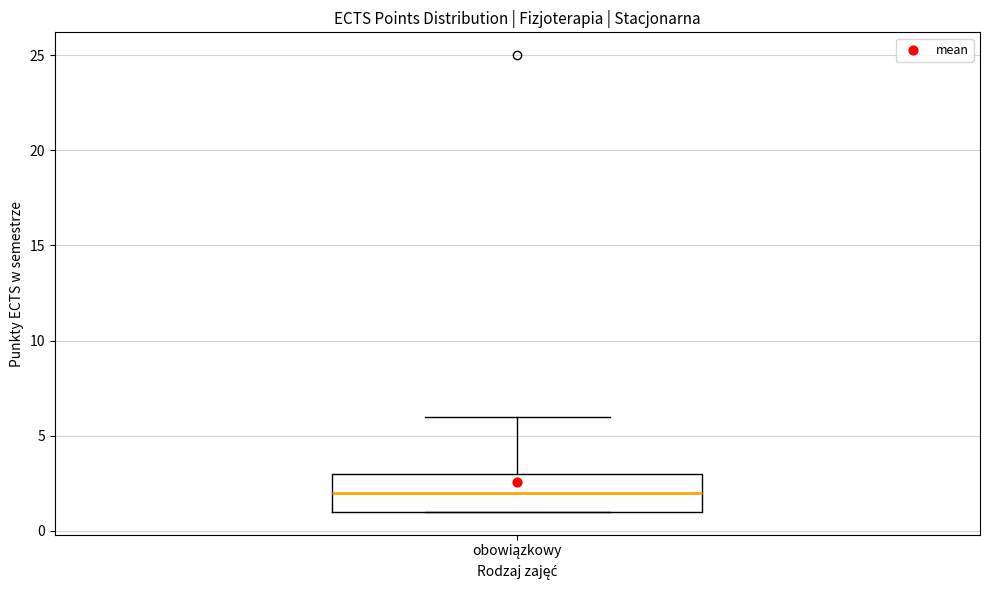

Where is the lower edge of the box for obowiązkowy on the y-axis? The values are not printed on the chart, so give them approximately, as read against the axis.

1